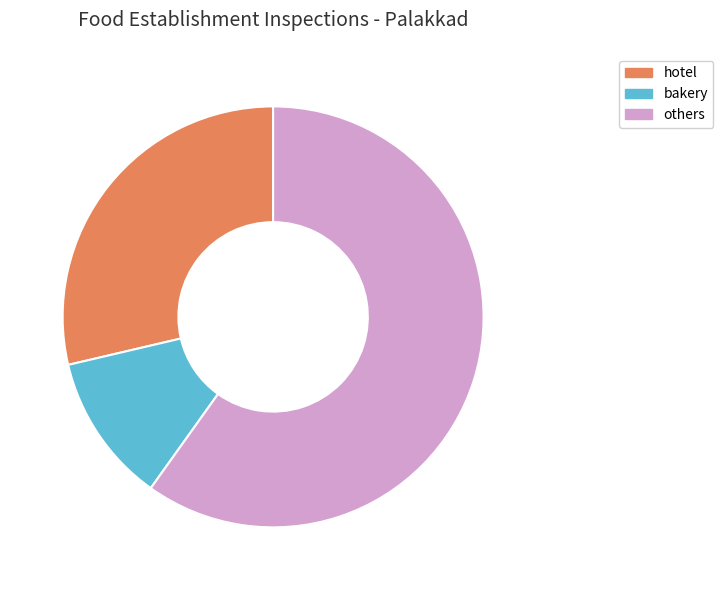

Rank the categories by value from lowest to highest.

bakery, hotel, others